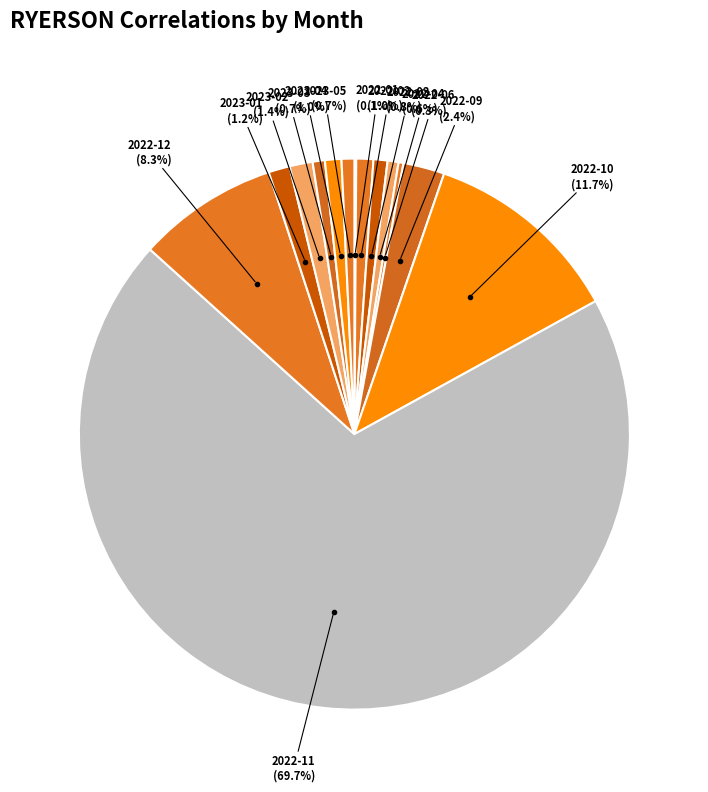

To the nearest percent, what is the average slice percentage?

7%